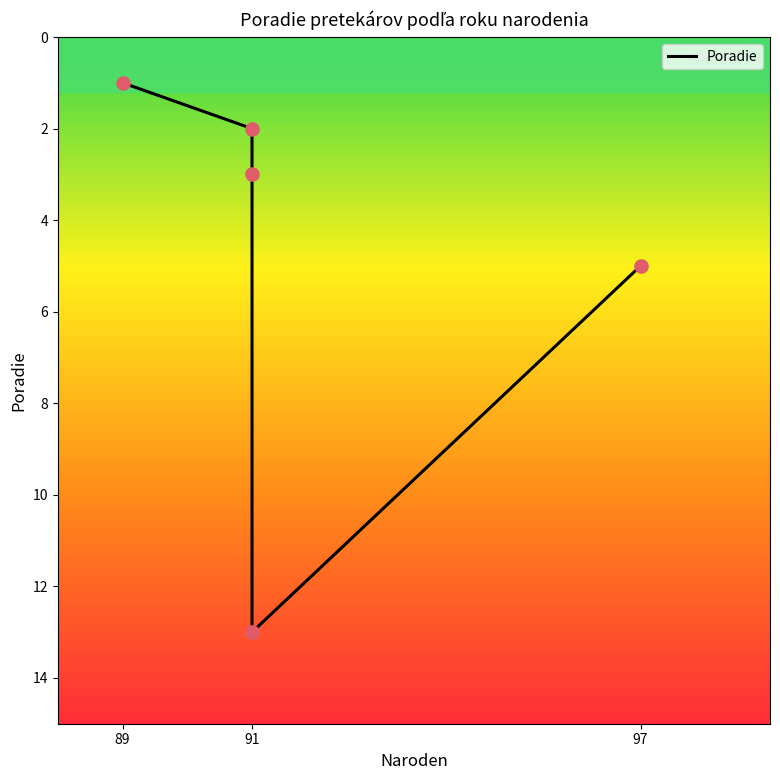

Which has a higher value, 89 or 91?

91